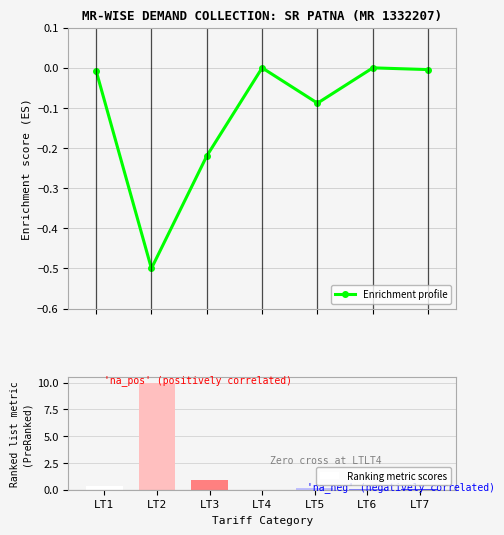

How many values in Ranking metric scores are above zero?

6